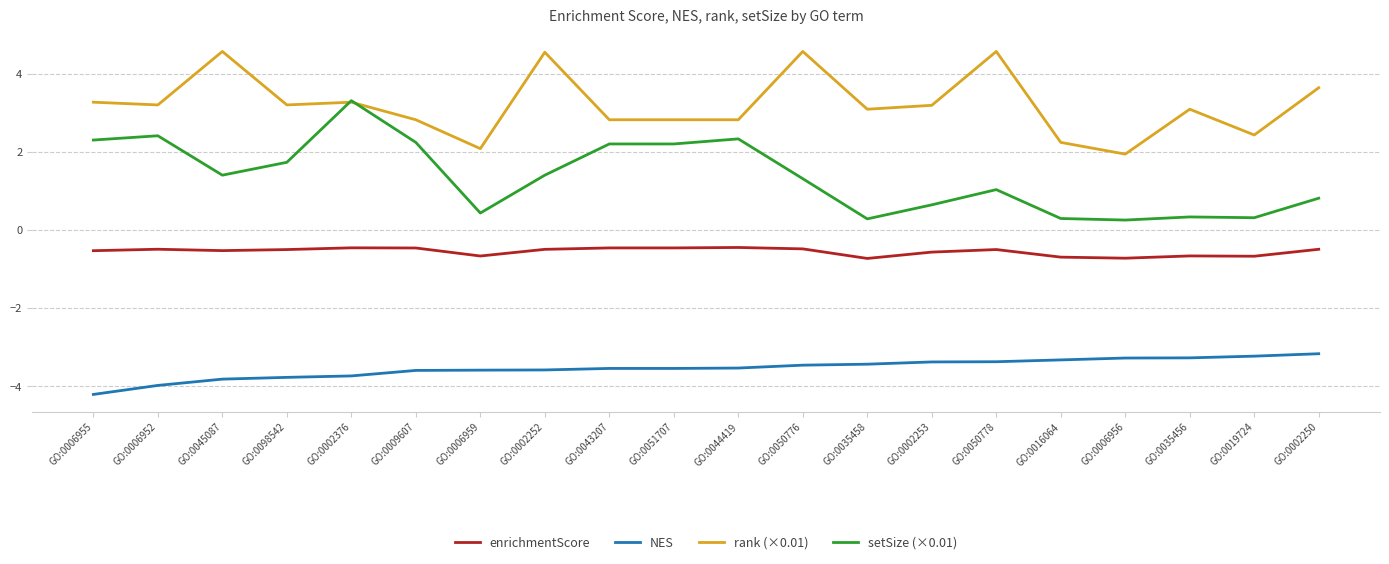

Is it true that rank (×0.01) equals 5.7 at GO:0002253?

False